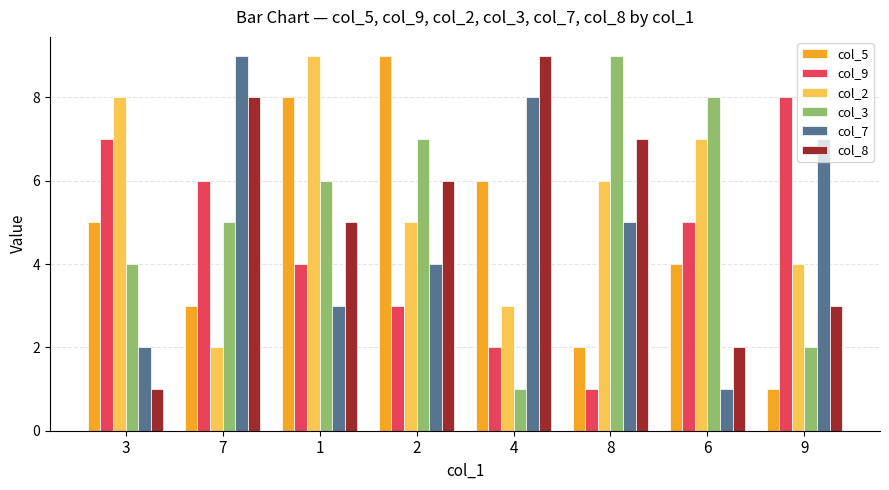

Are the bars horizontal?

No